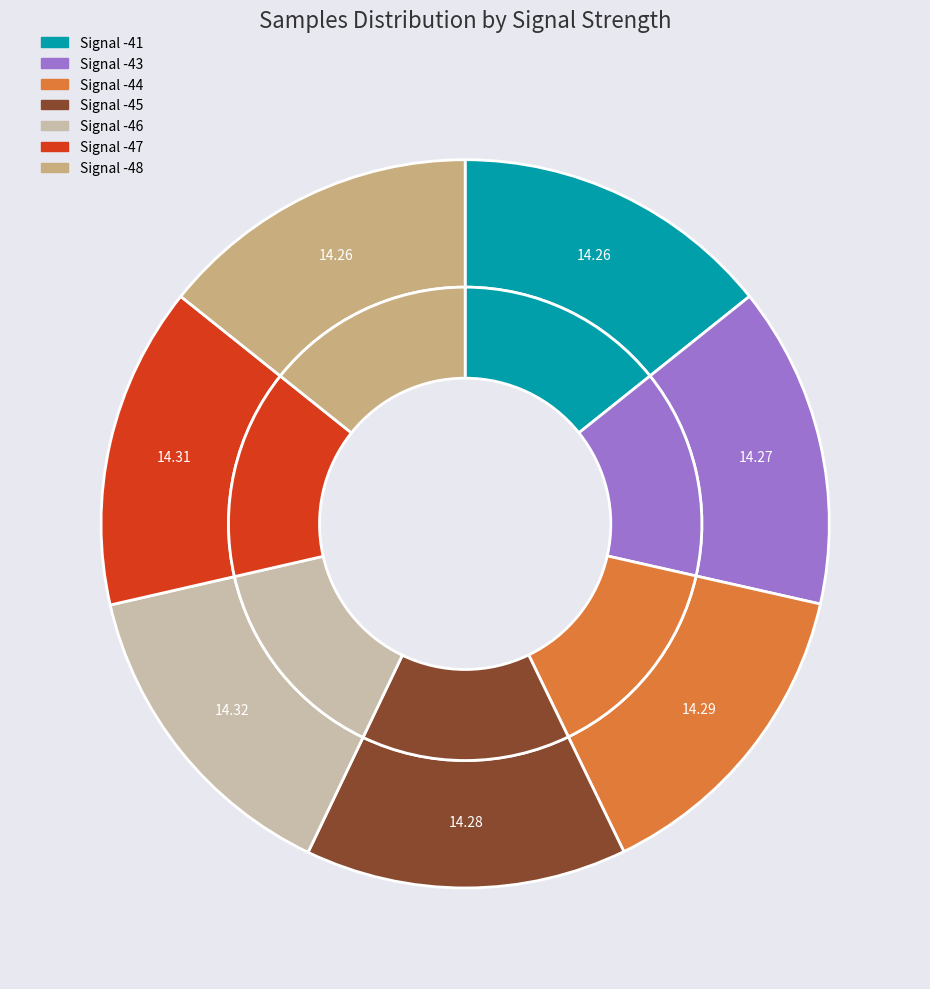

Does any single category account for the majority?

No